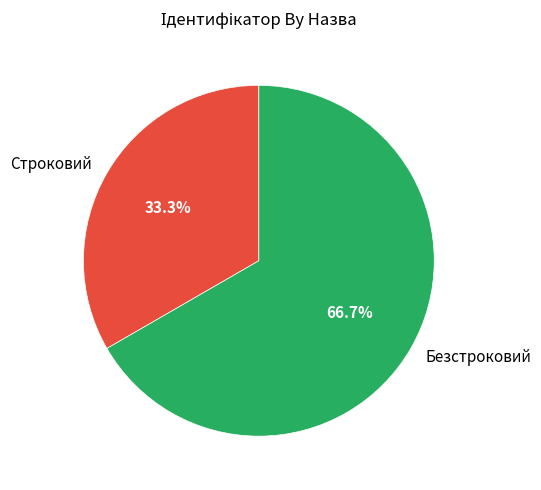

Between Строковий and Безстроковий, which is larger?

Безстроковий